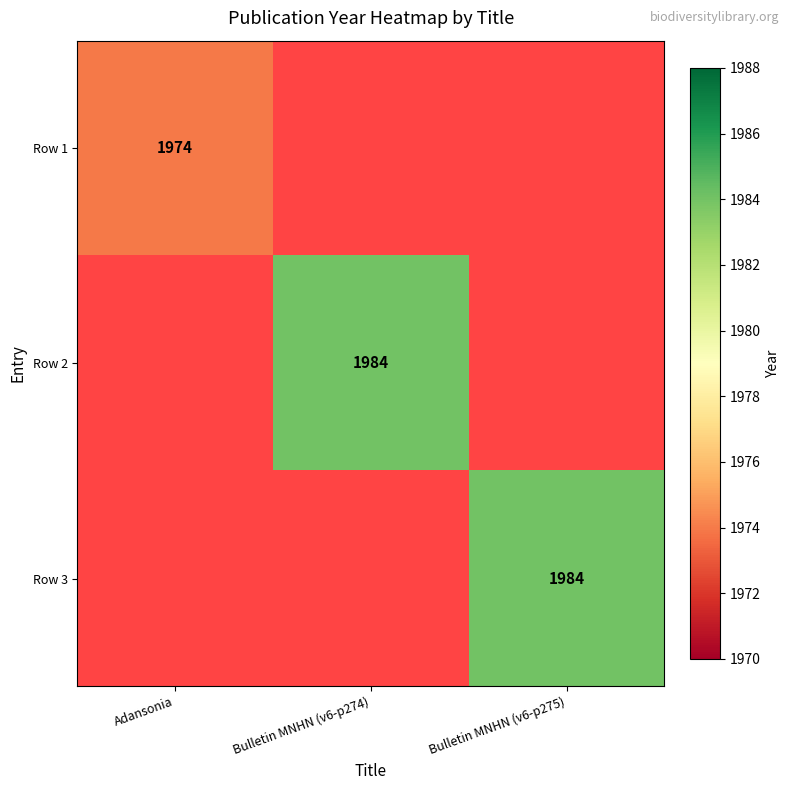

The Row 2 series shows 3036 at Bulletin MNHN (v6-p274). True or false?

False